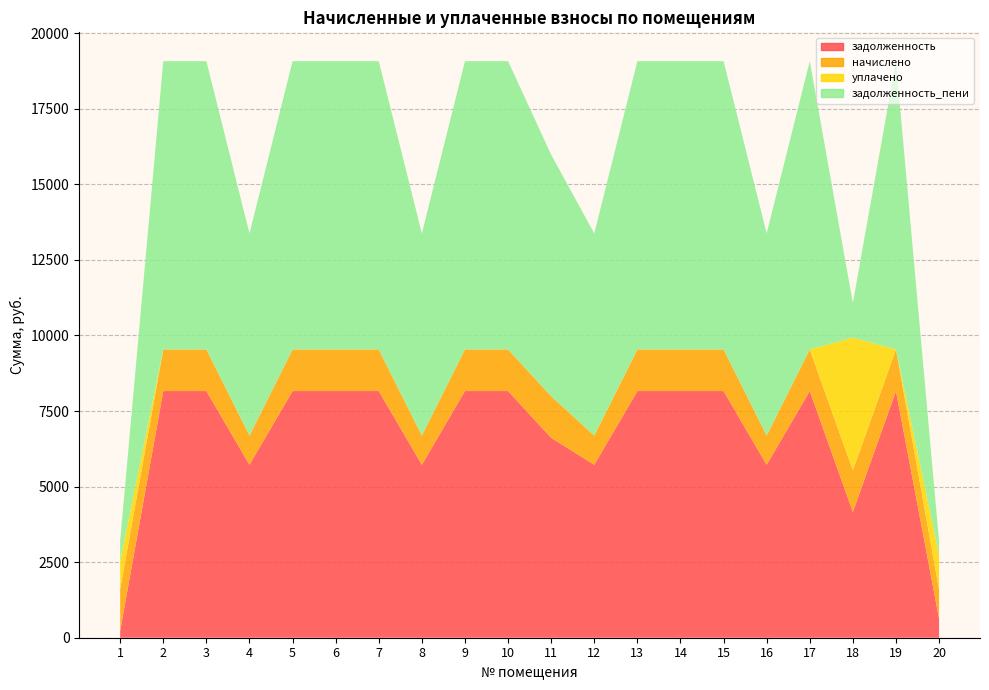

Reading left to right, list all the values displayed in this chart.

задолженность: 1=230.3	2=8160.0	3=8160.0	4=5721.6	5=8160.0	6=8160.0	7=8160.0	8=5721.6	9=8160.0	10=8160.0	11=6613.0	12=5721.6	13=8160.0	14=8160.0	15=8160.0	16=5721.6	17=8160.0	18=4160.0	19=8160.0	20=633.5
начислено: 1=1377.0	2=1377.0	3=1377.0	4=965.5	5=1377.0	6=1377.0	7=1377.0	8=965.5	9=1377.0	10=1377.0	11=1377.0	12=965.5	13=1377.0	14=1377.0	15=1377.0	16=965.5	17=1377.0	18=1377.0	19=1377.0	20=965.5
уплачено: 1=919.0	2=0.0	3=0.0	4=0.0	5=0.0	6=0.0	7=0.0	8=0.0	9=0.0	10=0.0	11=0.0	12=0.0	13=0.0	14=0.0	15=0.0	16=0.0	17=0.0	18=4389.5	19=0.0	20=1148.0
задолженность_пени: 1=688.3	2=9537.0	3=9537.0	4=6687.1	5=9537.0	6=9537.0	7=9537.0	8=6687.1	9=9537.0	10=9537.0	11=7990.0	12=6687.1	13=9537.0	14=9537.0	15=9537.0	16=6687.1	17=9537.0	18=1147.5	19=9537.0	20=451.0